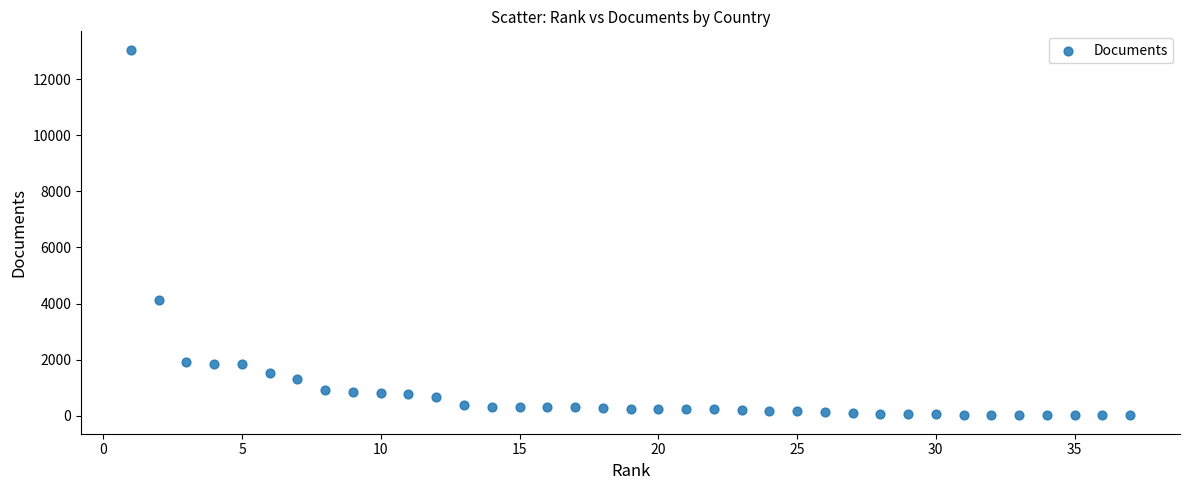

What Y value in the scatter plot is closest to 6534?

4117